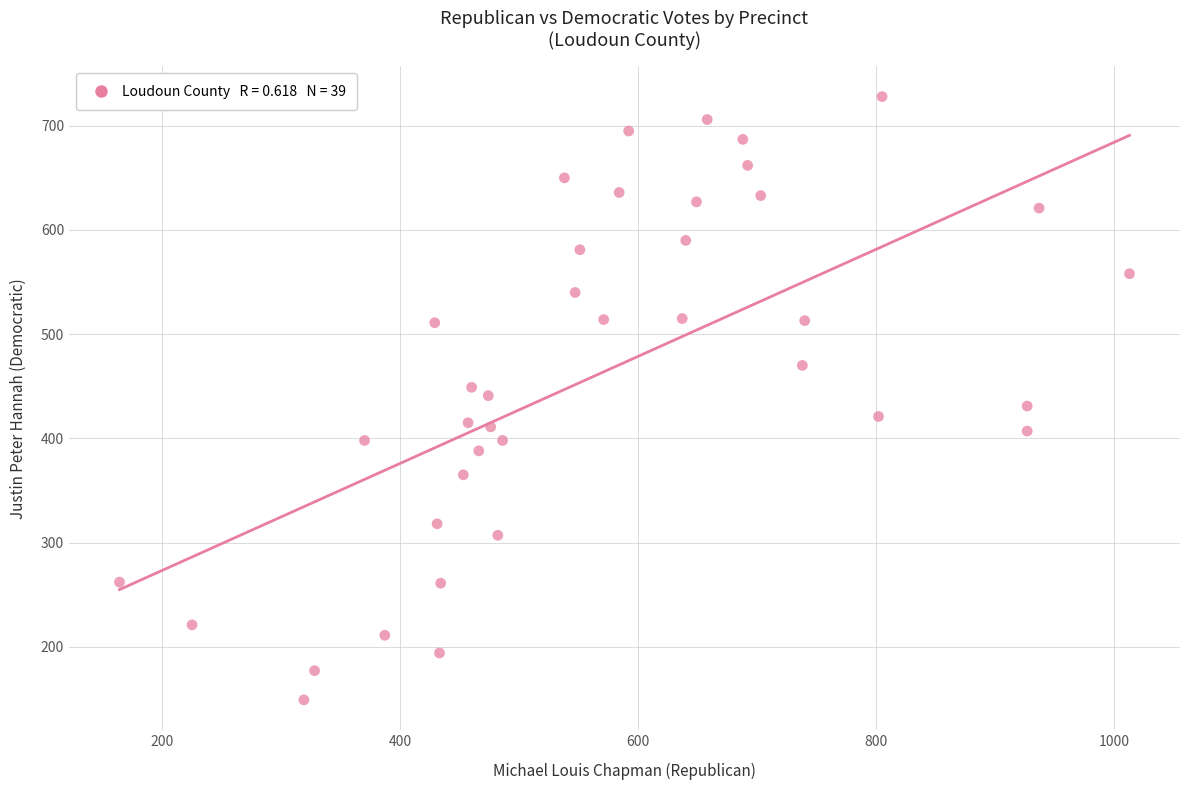

What is the range of Y values (max minus min)?

579